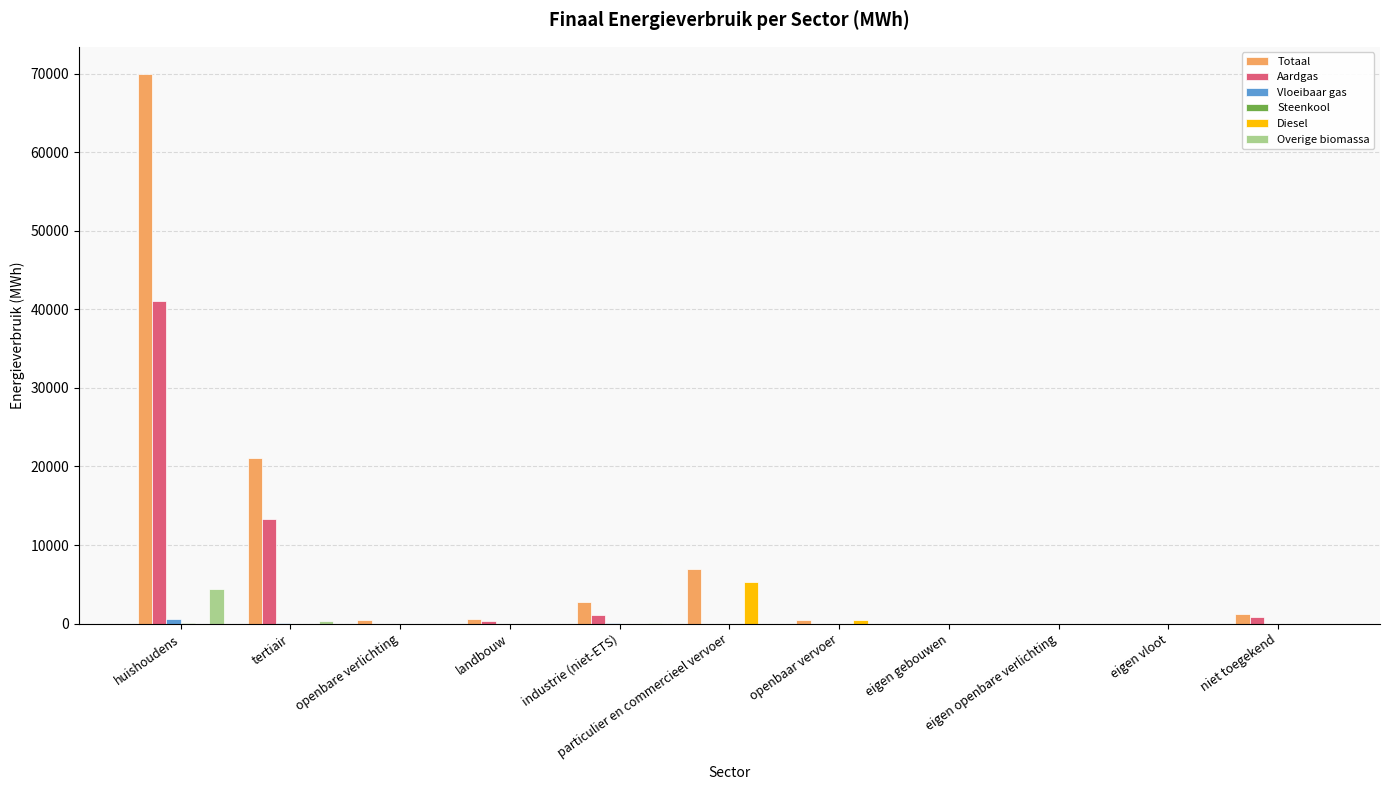

Between huishoudens and tertiair, which series saw the biggest shift?

Totaal